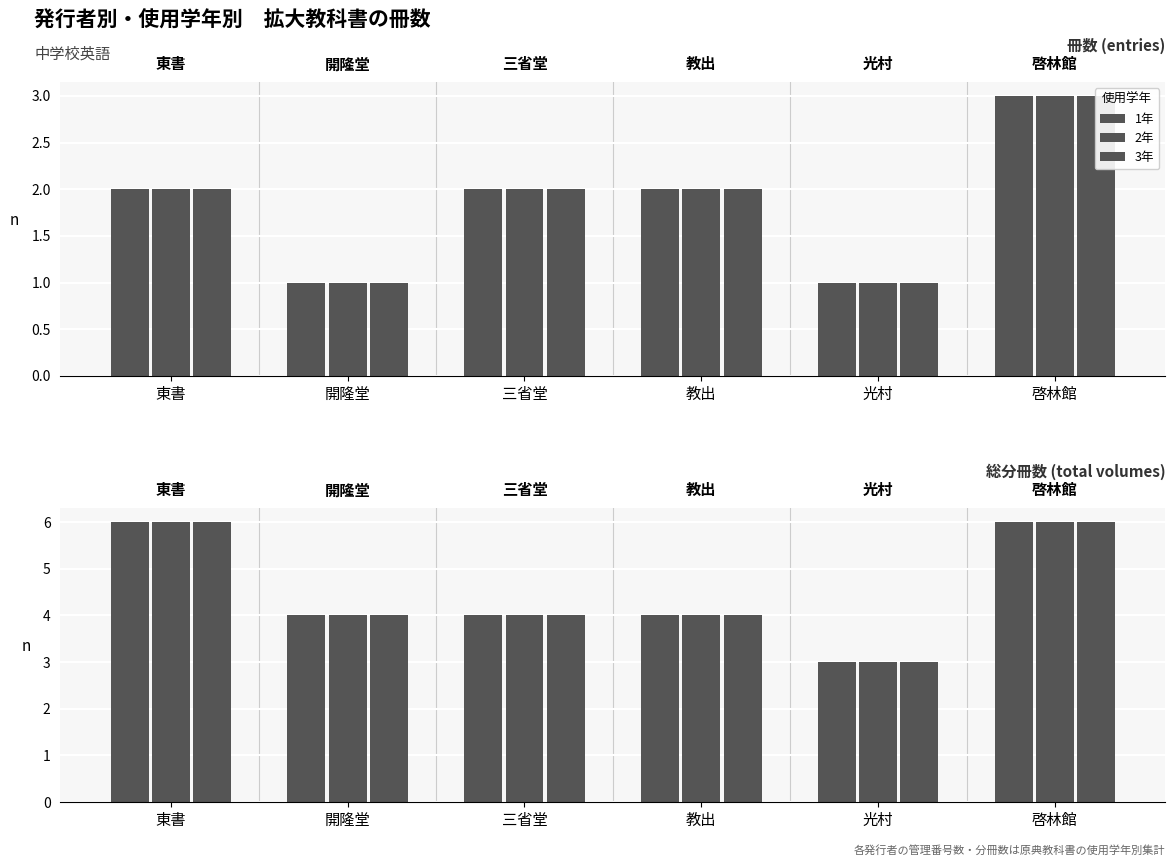

What is the total value across all series at 教出?

12